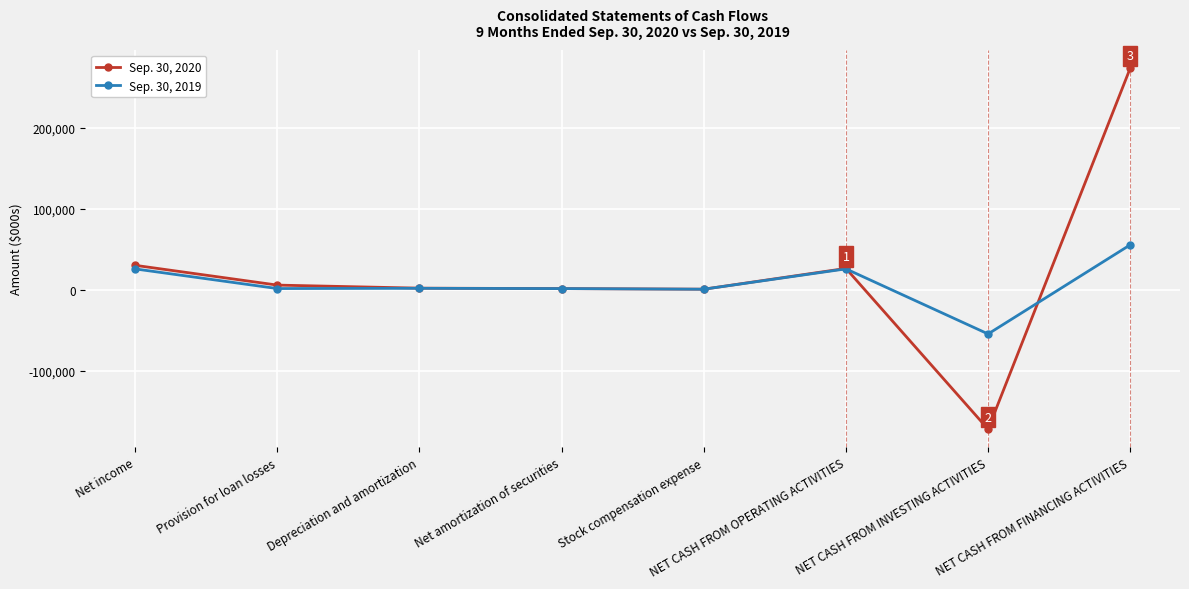

Which category has the highest value in the Sep. 30, 2020 series?

NET CASH FROM FINANCING ACTIVITIES